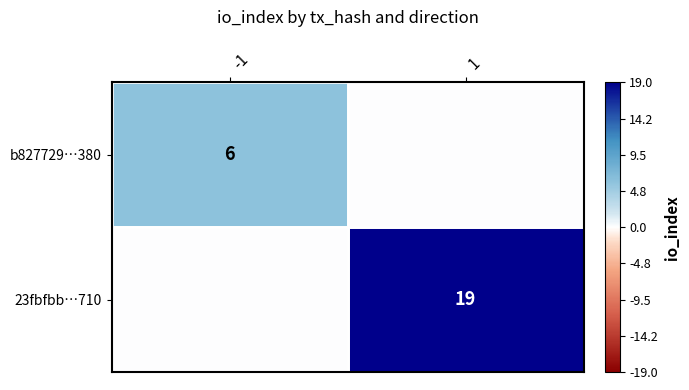

At which category is the sum across all series the highest?

1